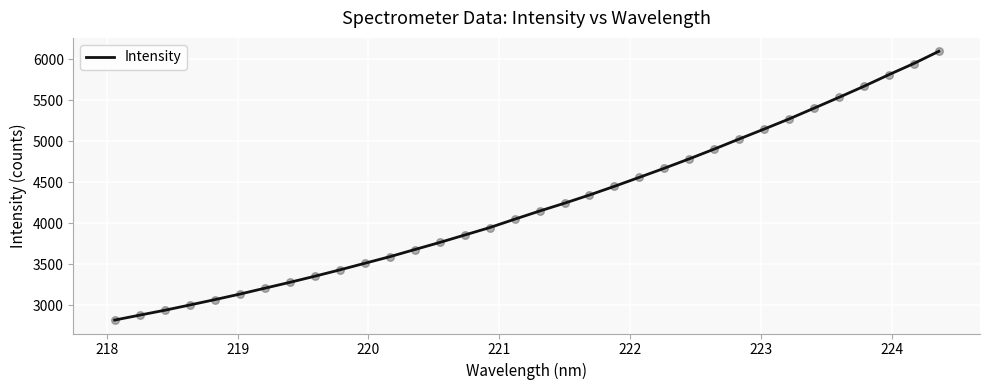

What is the maximum value shown in the chart?

6093.9